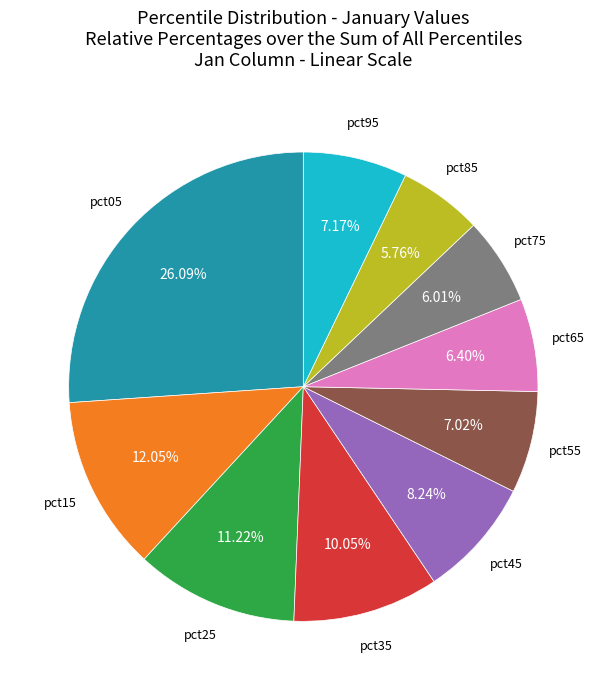

Does any single category account for the majority?

No